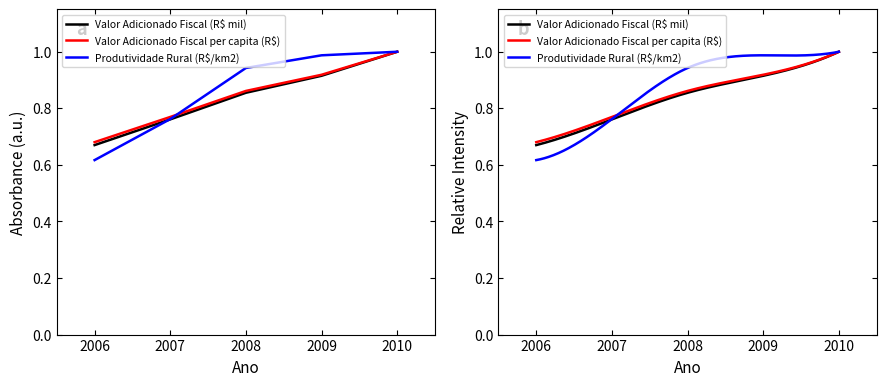

True or false: Valor Adicionado Fiscal (R$ mil) and Valor Adicionado Fiscal per capita (R$) intersect in this chart.

False